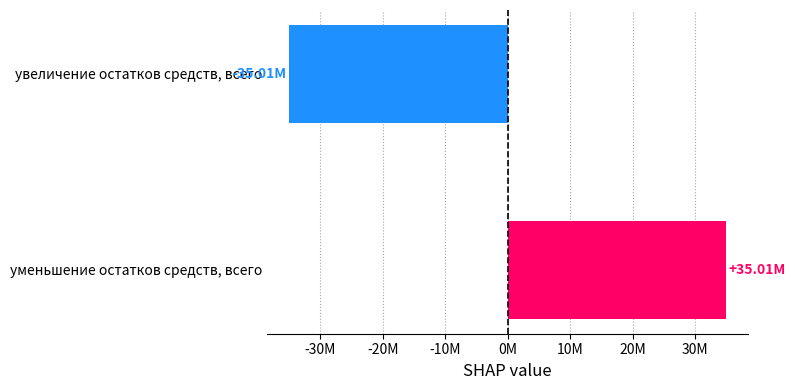

Does the chart contain any negative values?

Yes